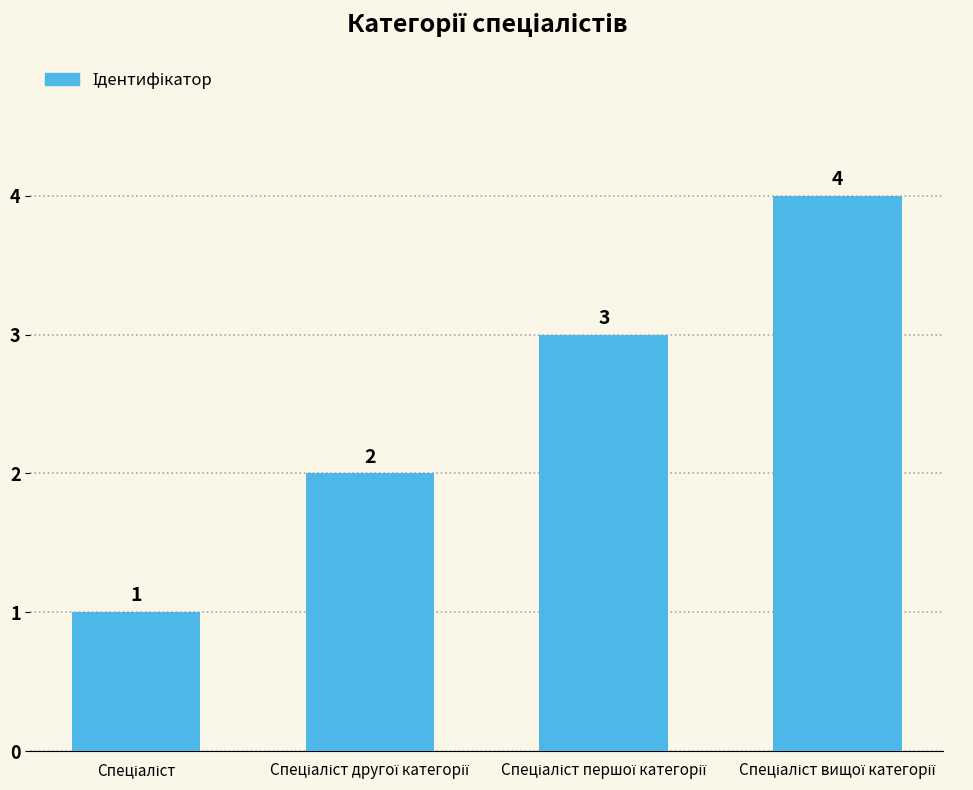

What is the greatest value displayed?

4